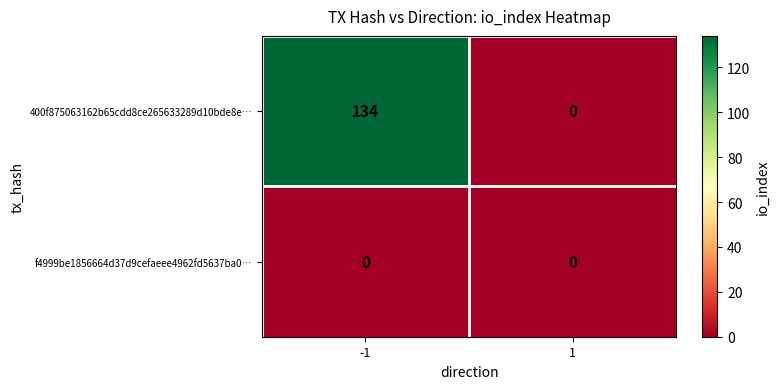

Reading left to right, what are all the values shown in this chart?

400f875063162b65cdd8ce265633289d10bde8e…: 134	0
f4999be1856664d37d9cefaeee4962fd5637ba0…: 0	0